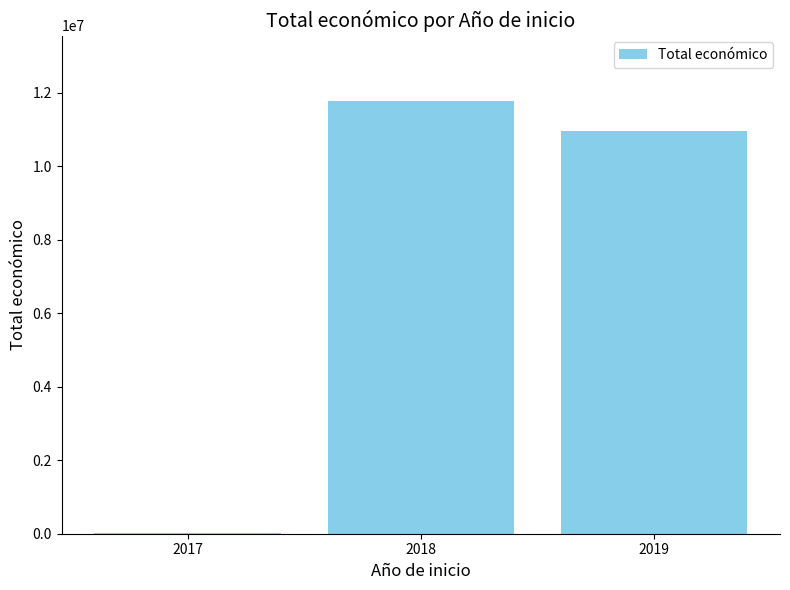

The value at 2018 is 17897964. True or false?

False